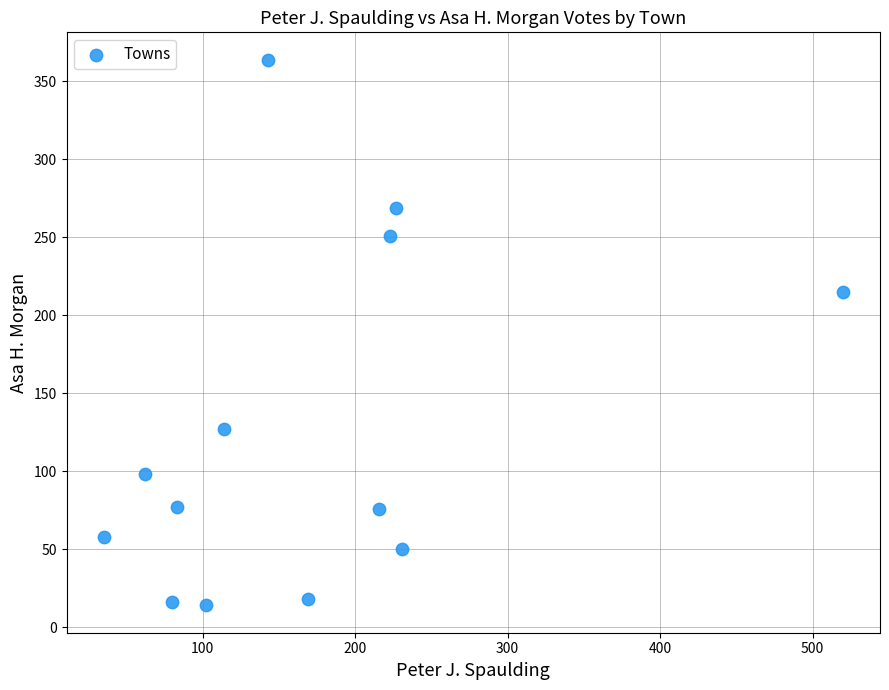

What Y value in the scatter plot is closest to 189?

215